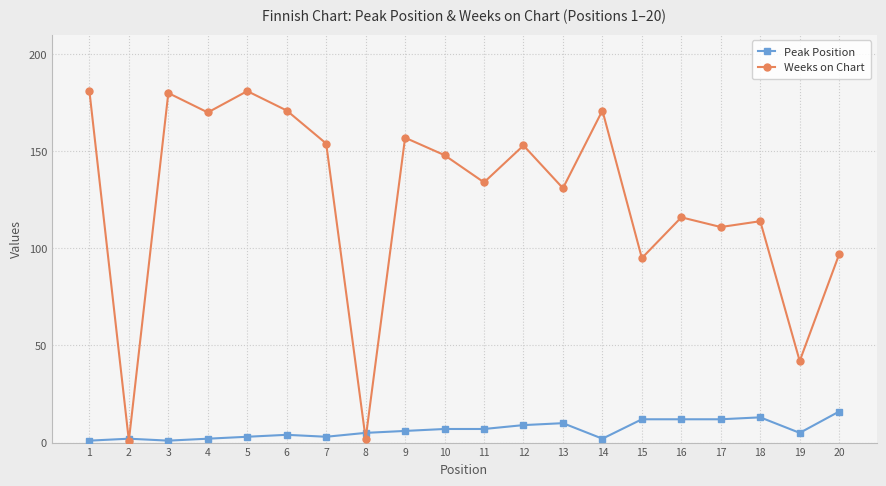

How many distinct data groups are displayed?

2